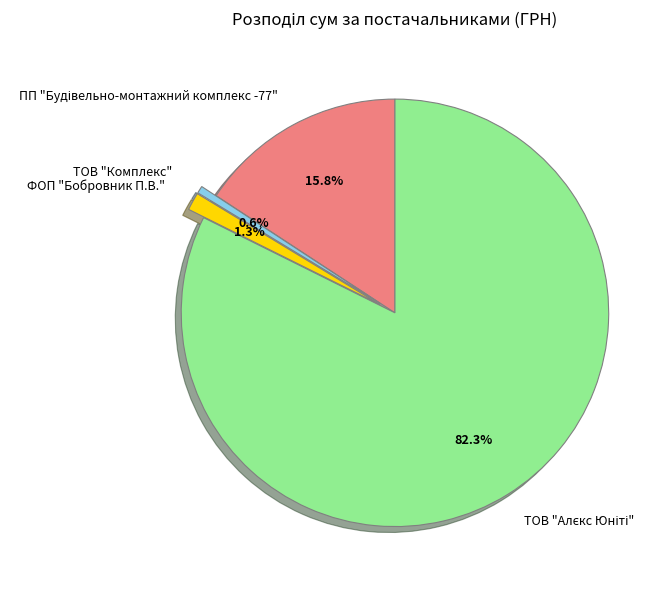

What is the total percentage of ТОВ "Комплекс" and ФОП "Бобровник П.В."?

1.9%